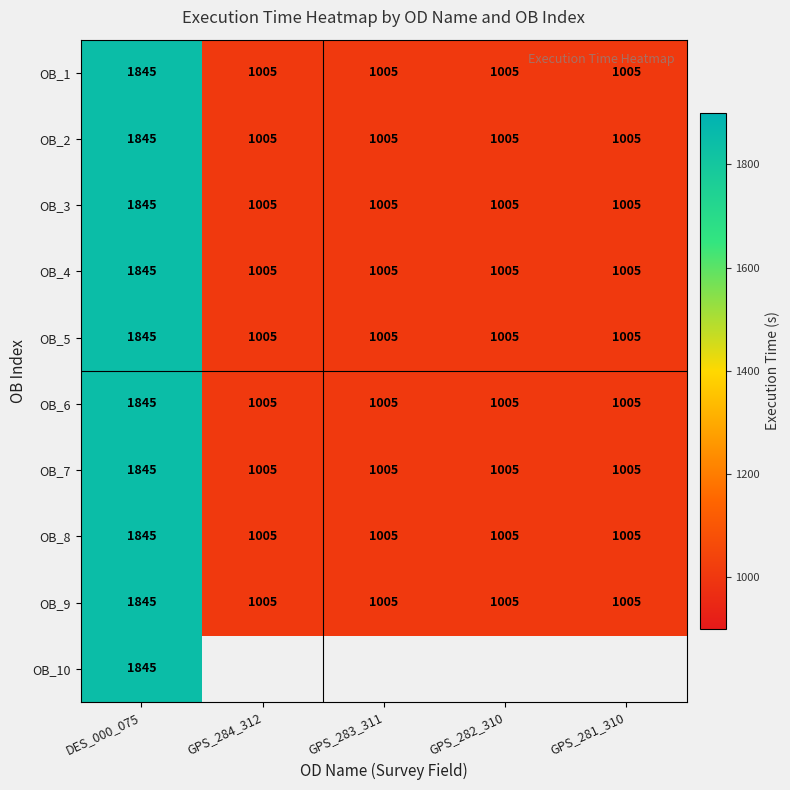

What is the difference between the maximum and minimum values in the OB_9 series?

840